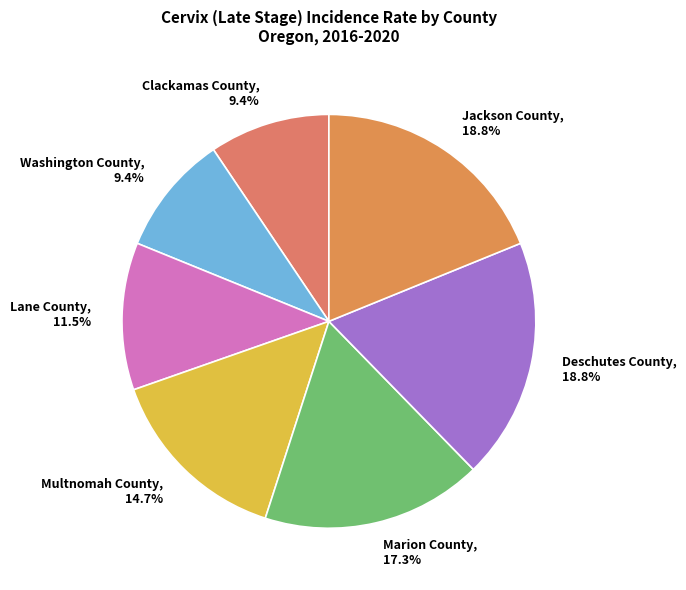

What is the ratio of the value at Clackamas County to the value at Marion County?

0.5